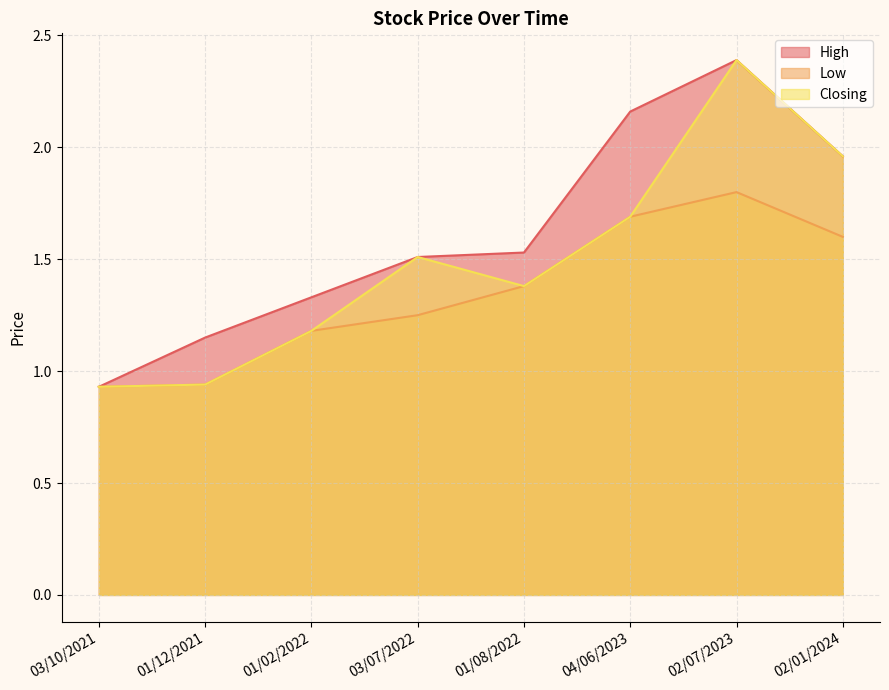

Reading left to right, extract all data points from this chart.

High: 03/10/2021=0.9	01/12/2021=1.1	01/02/2022=1.3	03/07/2022=1.5	01/08/2022=1.5	04/06/2023=2.2	02/07/2023=2.4	02/01/2024=2.0
Low: 03/10/2021=0.9	01/12/2021=0.9	01/02/2022=1.2	03/07/2022=1.2	01/08/2022=1.4	04/06/2023=1.7	02/07/2023=1.8	02/01/2024=1.6
Closing: 03/10/2021=0.9	01/12/2021=0.9	01/02/2022=1.2	03/07/2022=1.5	01/08/2022=1.4	04/06/2023=1.7	02/07/2023=2.4	02/01/2024=2.0